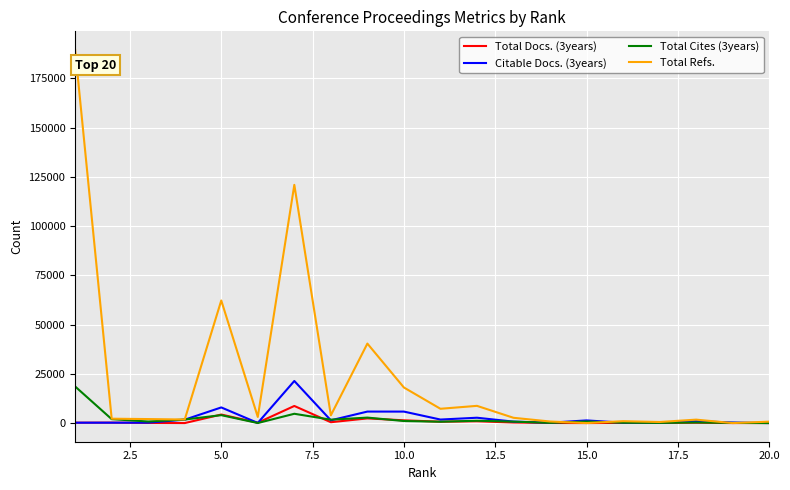

What is the maximum value for Total Docs. (3years)?

8686